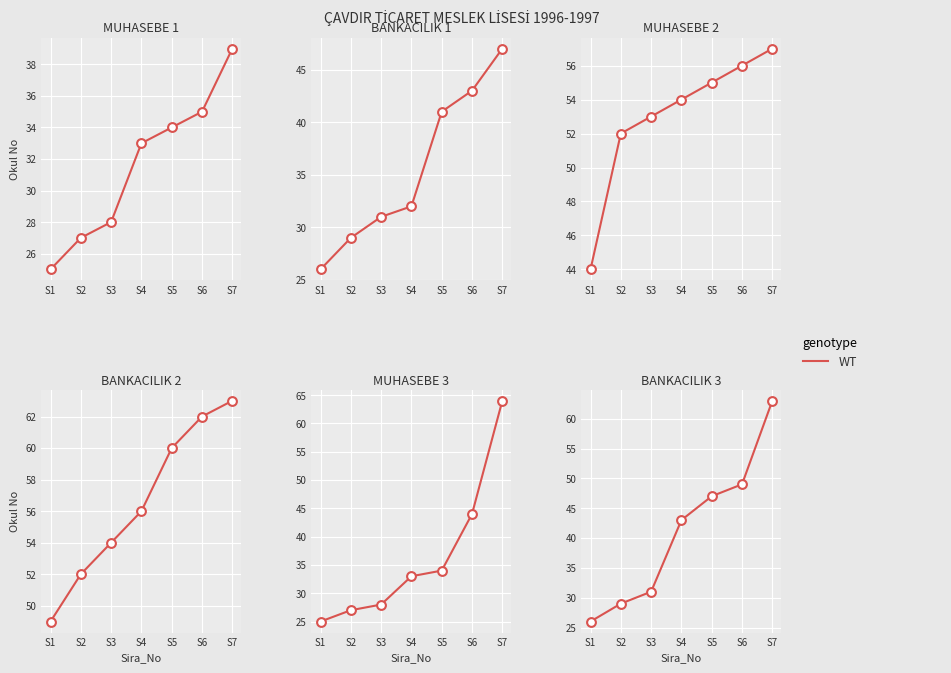

What is the change in value from S5 to S6?

+2